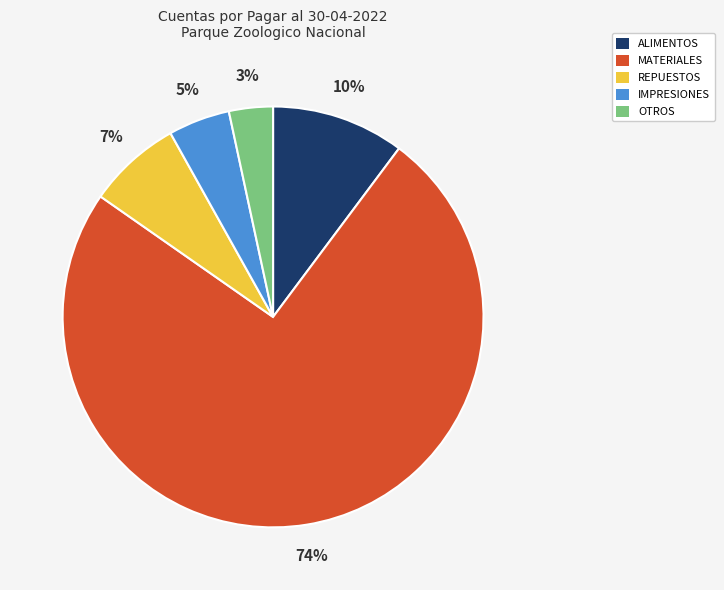

Between IMPRESIONES and MATERIALES, which is larger?

MATERIALES